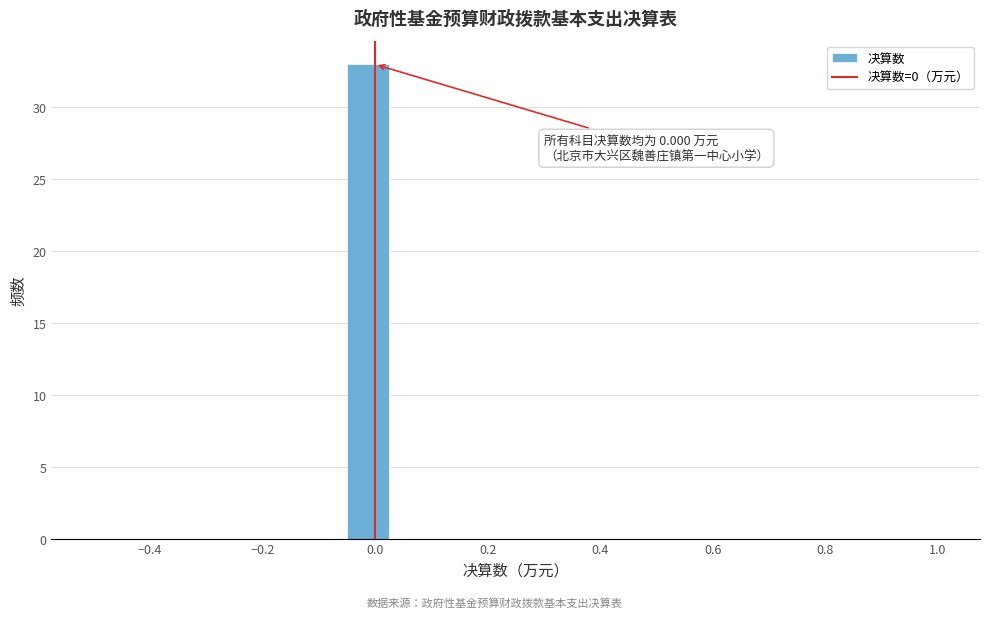

Read against the x-axis, roughly where is the centre of the tallest bar?

-0.02